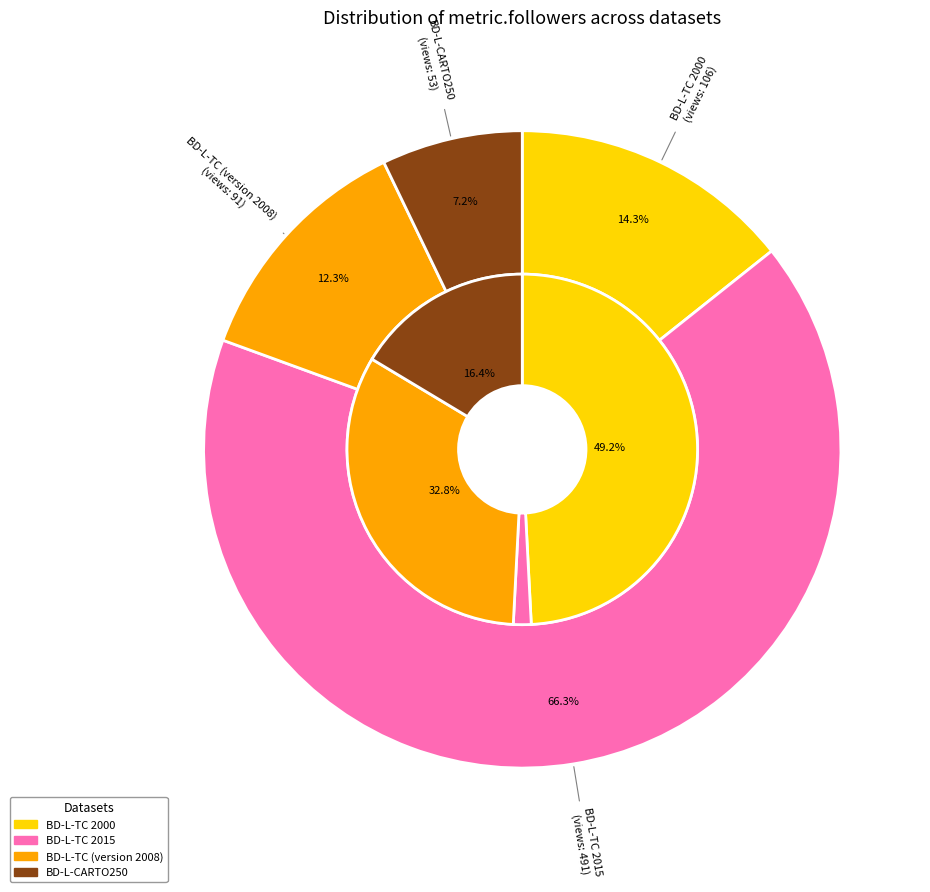

Rank the categories by value from highest to lowest.

BD-L-TC 2000, BD-L-TC (version 2008), BD-L-CARTO250, BD-L-TC 2015